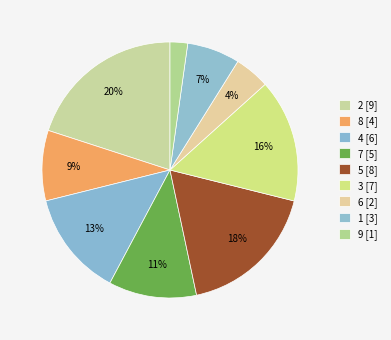

Count the number of slices in the pie.

9